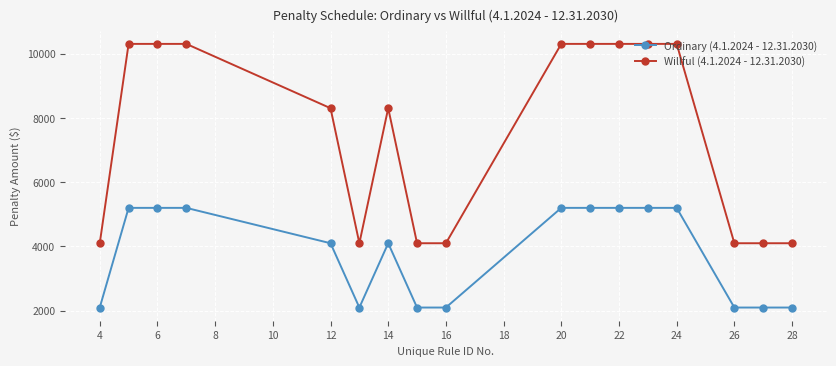

What are all the series names shown in the legend?

Ordinary (4.1.2024 - 12.31.2030), Willful (4.1.2024 - 12.31.2030)